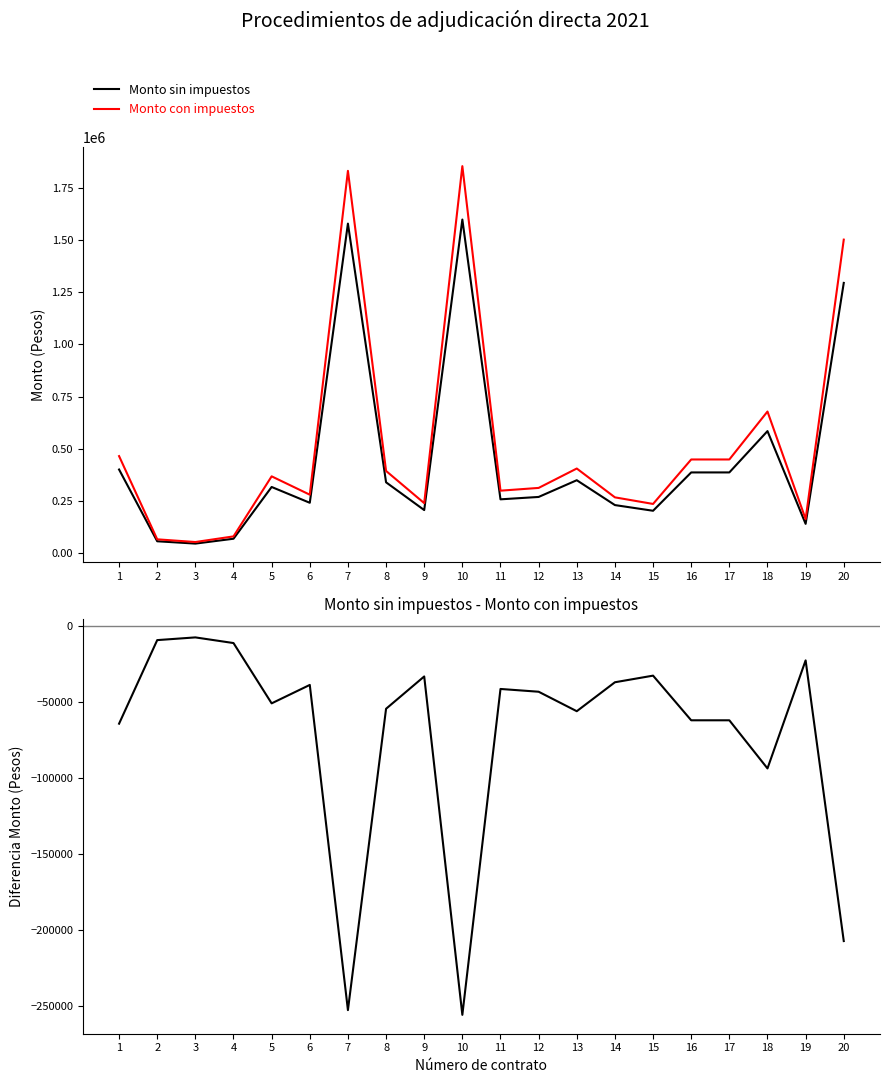

Count the number of data series in this chart.

3